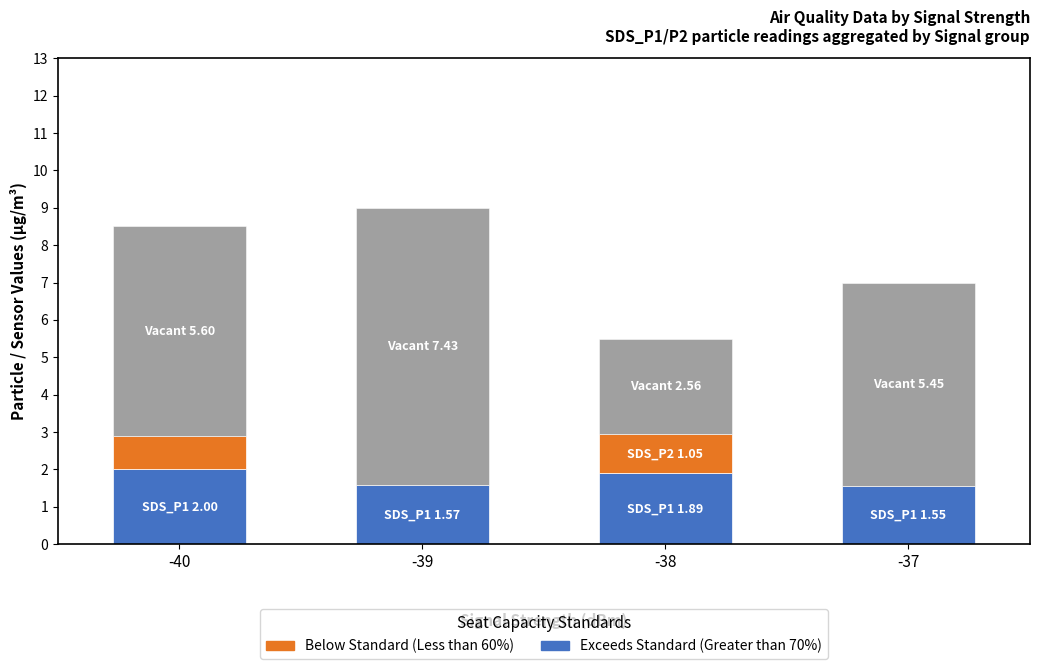

How many series are shown in this chart?

3